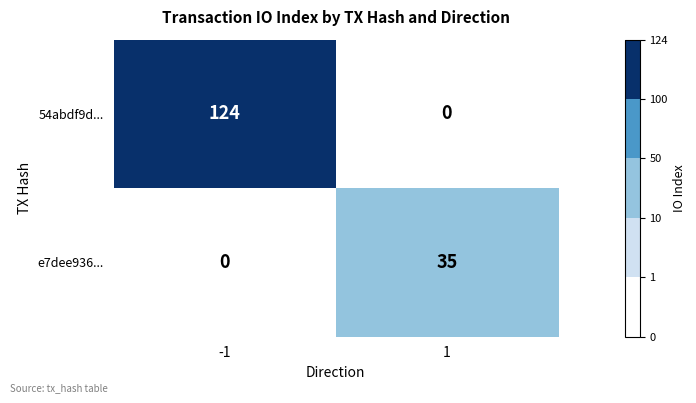

What is the average value of the 54abdf9d... series?

62